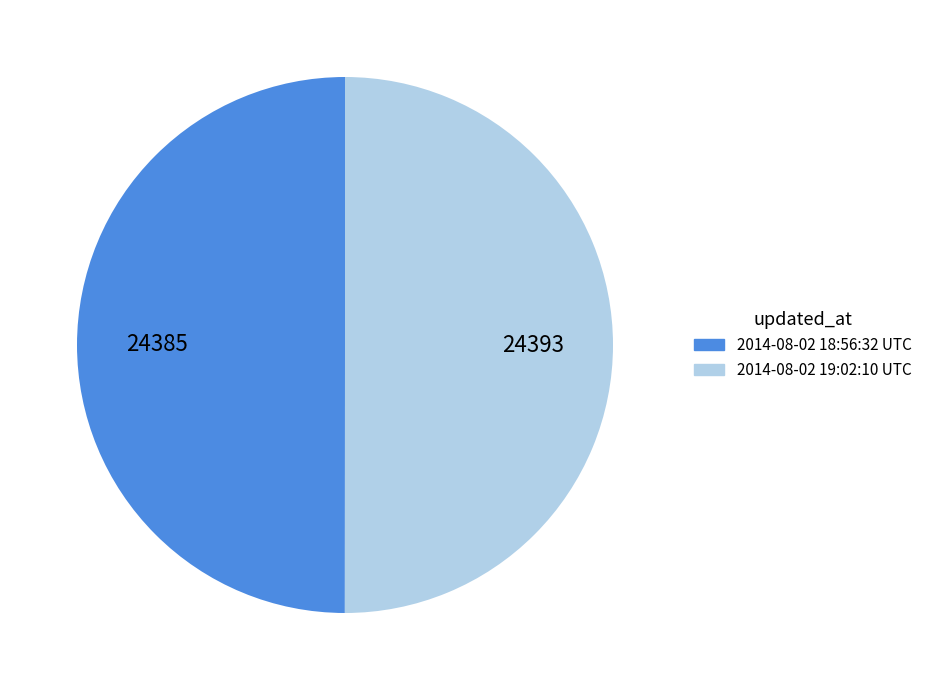

True or false: 2014-08-02 19:02:10 UTC accounts for 50% of the total.

True